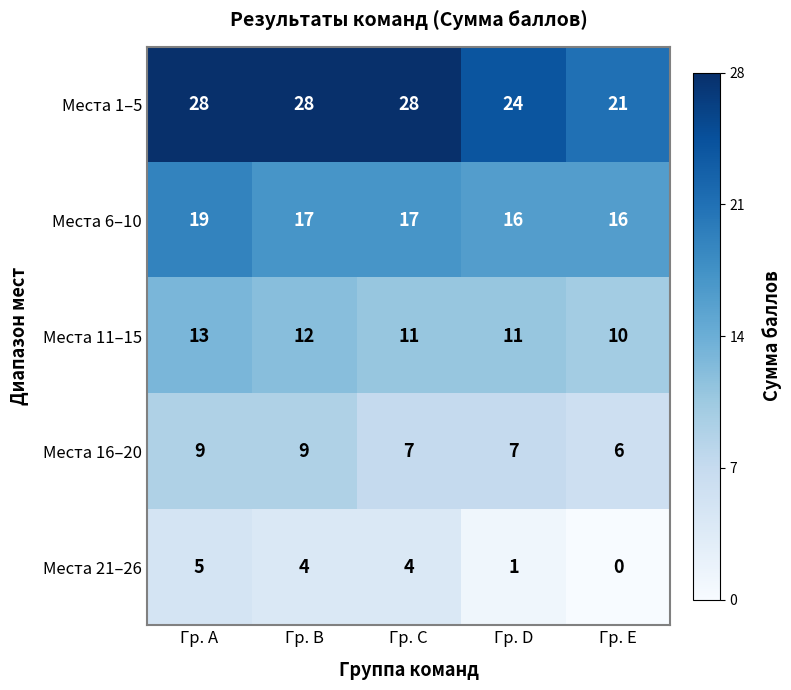

How many Места 21–26 values are between 1 and 4?

3